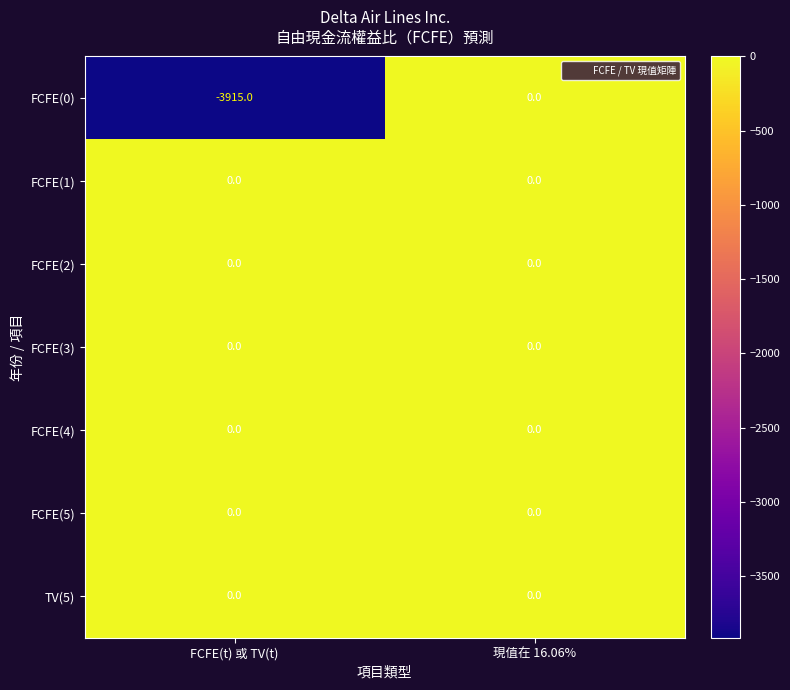

True or false: FCFE(1) has a value of 0 at 現值在 16.06%.

True